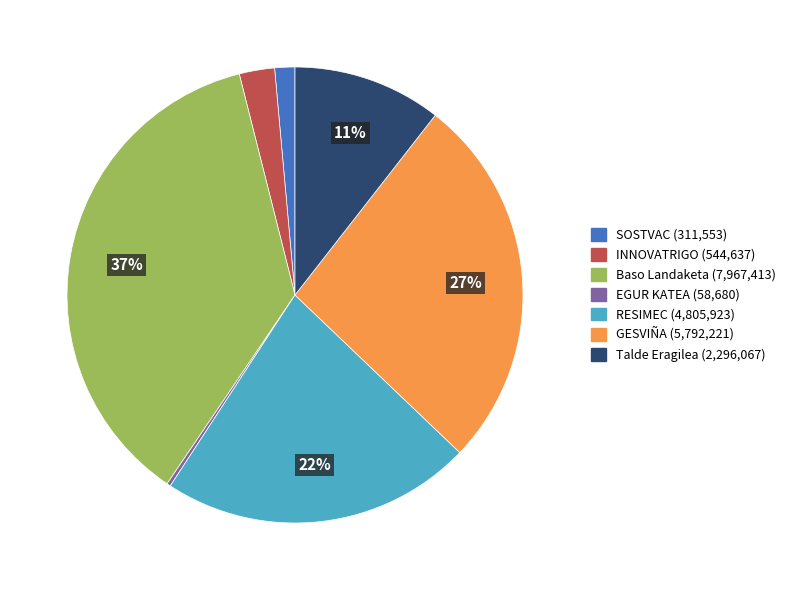

Do SOSTVAC and Baso Landaketa together represent more than half of the pie?

No